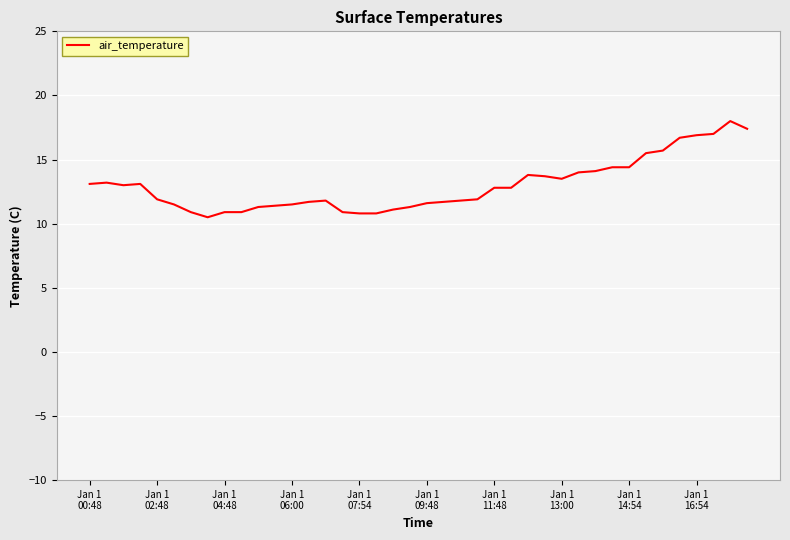

What is the maximum value shown in the chart?

18.0